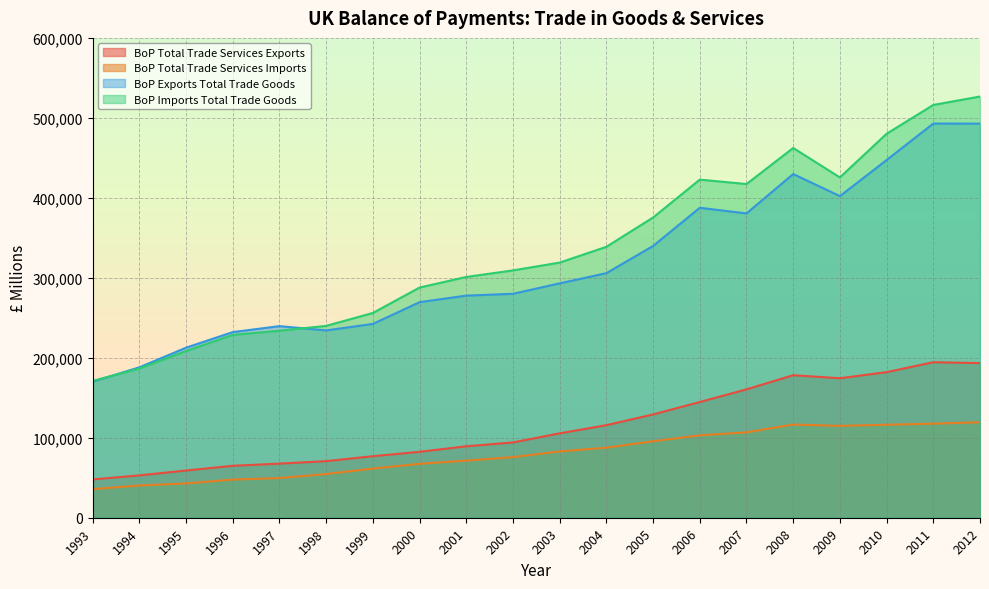

What is the lowest value of the BoP Total Trade Services Exports series?

47868